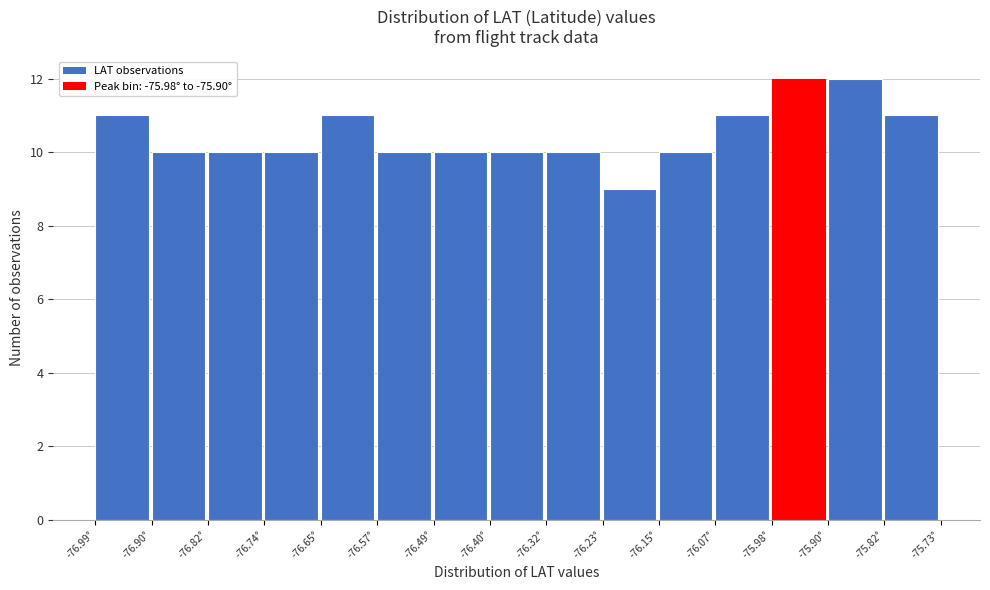

Reading left to right, list every bar in this chart as the range it spans on the x-axis followed by its height. Neither the bar edges nor the heights are printed on the chart, so give them approximately, as read against the axes.

-76.99 to -76.90: 11
-76.90 to -76.82: 10
-76.82 to -76.74: 10
-76.74 to -76.65: 10
-76.65 to -76.57: 11
-76.57 to -76.49: 10
-76.49 to -76.40: 10
-76.40 to -76.32: 10
-76.32 to -76.23: 10
-76.23 to -76.15: 9
-76.15 to -76.07: 10
-76.07 to -75.98: 11
-75.98 to -75.90: 12
-75.90 to -75.82: 12
-75.82 to -75.73: 11